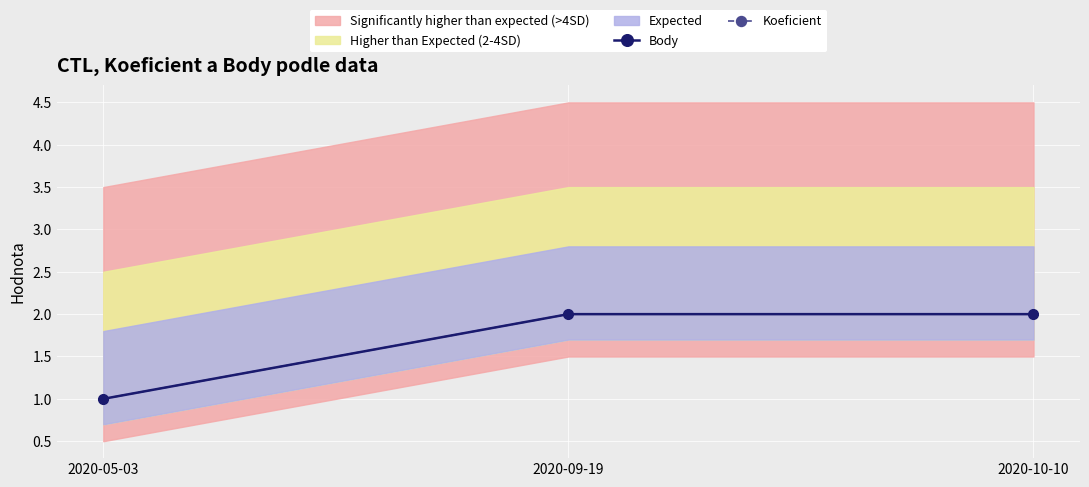

What is the value of the Koeficient point at the 2nd from the left?

2